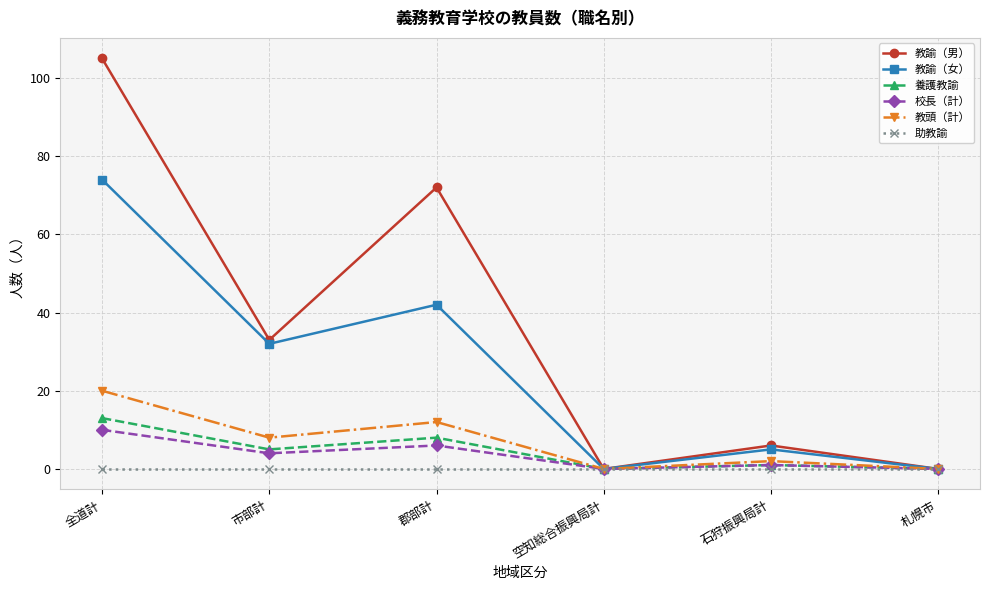

In 養護教諭, how many points are lower than both neighbors (excluding endpoints)?

2